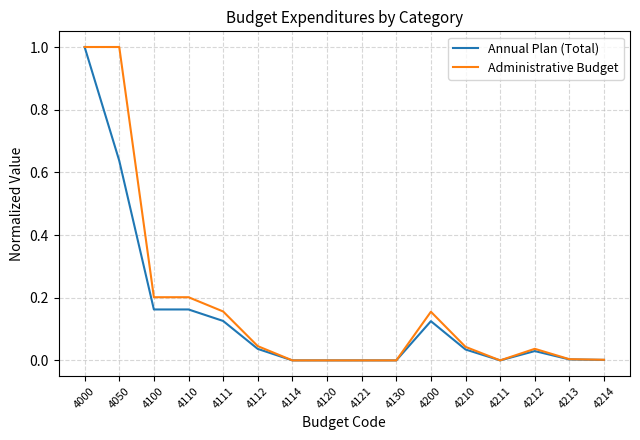

Which series changed the most between 4050 and 4213?

Administrative Budget